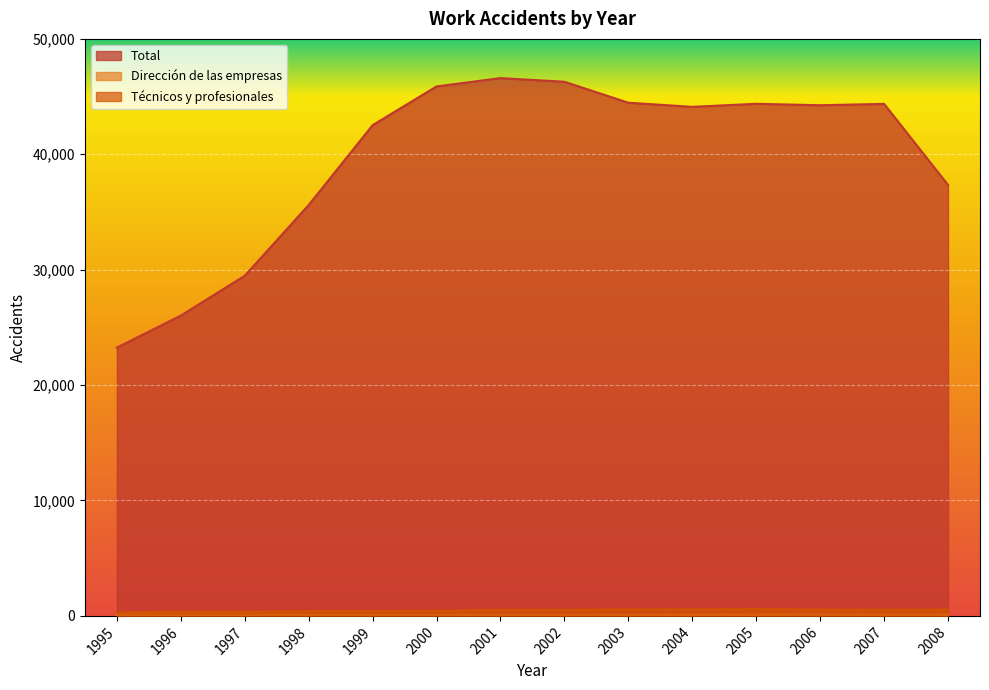

Between 2005 and 2006, which is larger?

2005